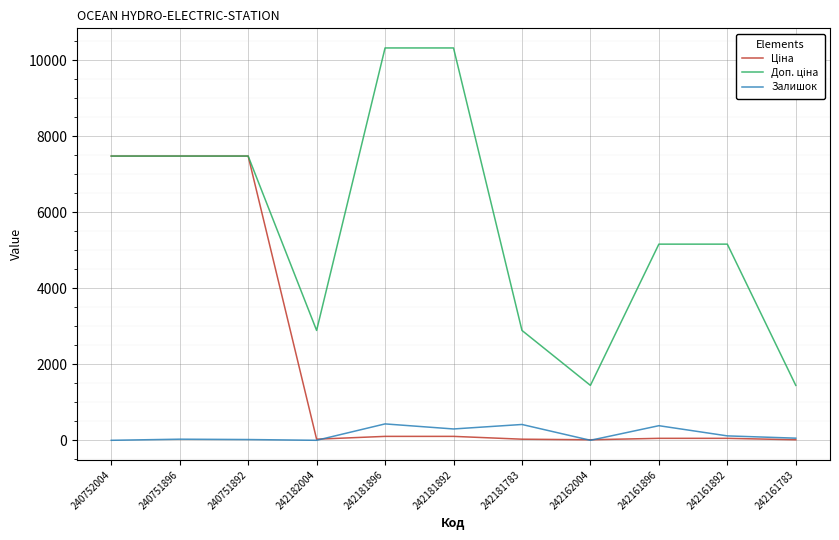

What is the difference between the highest and lowest values at 240752004?

7474.4